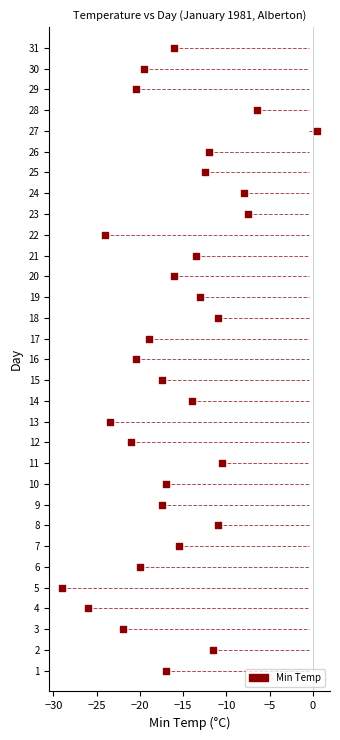

What is the range of Y values (max minus min)?

30